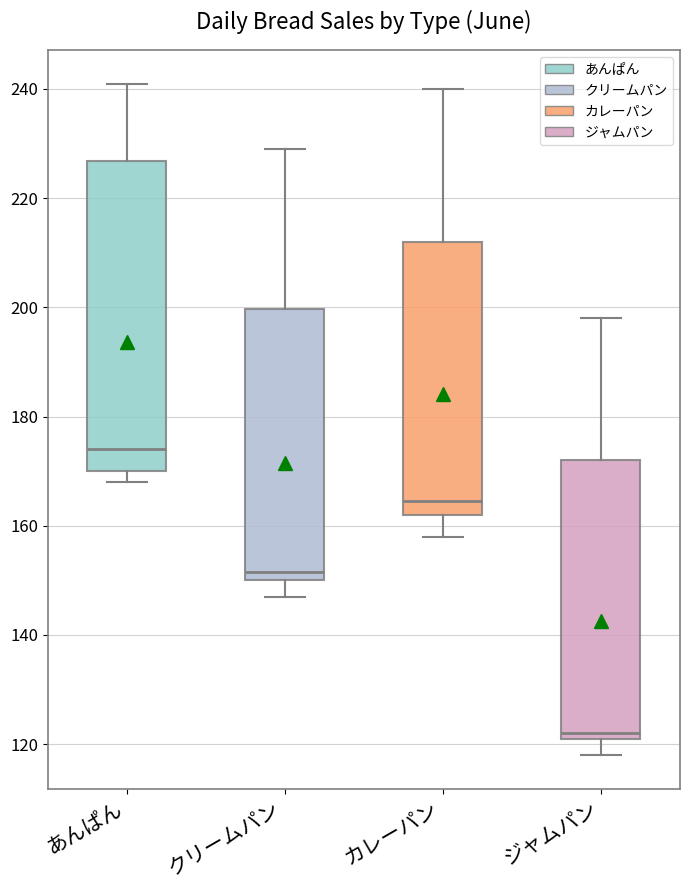

Where does the upper whisker of the box for カレーパン end on the y-axis? The values are not printed on the chart, so give them approximately, as read against the axis.

240